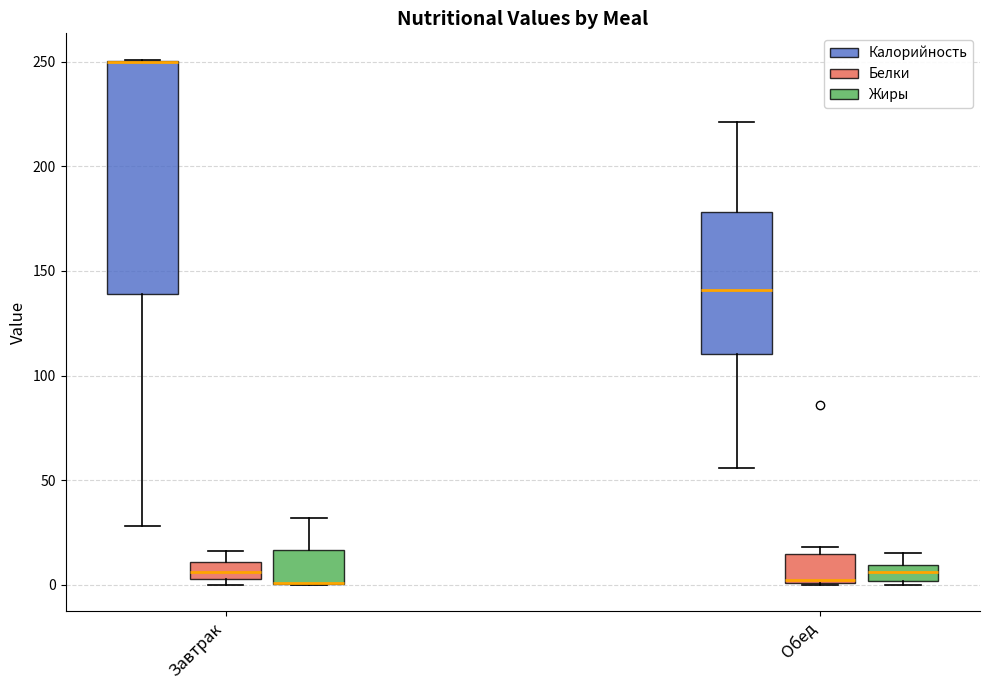

Comparing the boxes themselves (not the whiskers), which one is the tallest?

Завтрак (Калорийность)